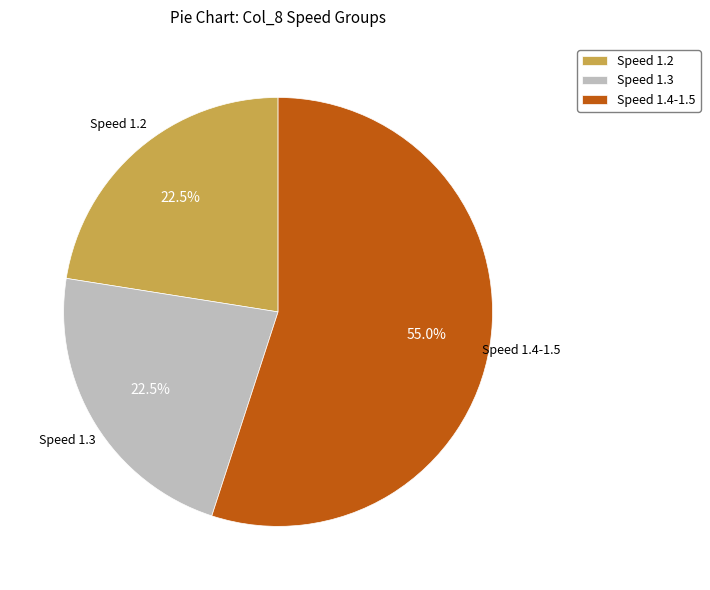

Between Speed 1.4-1.5 and Speed 1.2, which is larger?

Speed 1.4-1.5